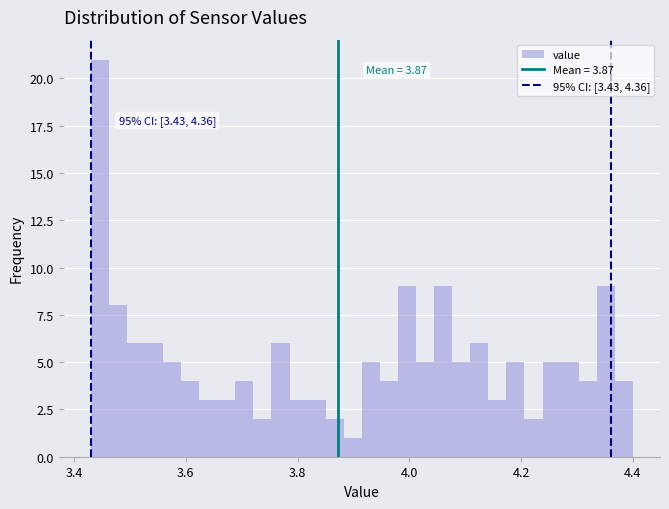

Read against the x-axis, roughly where is the centre of the tallest bar?

3.44